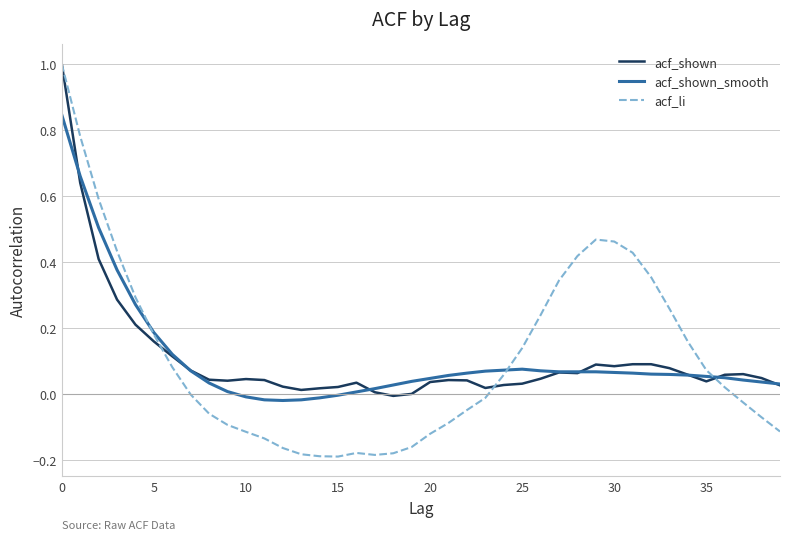

What is the difference between the maximum and minimum values in the acf_li series?

1.2